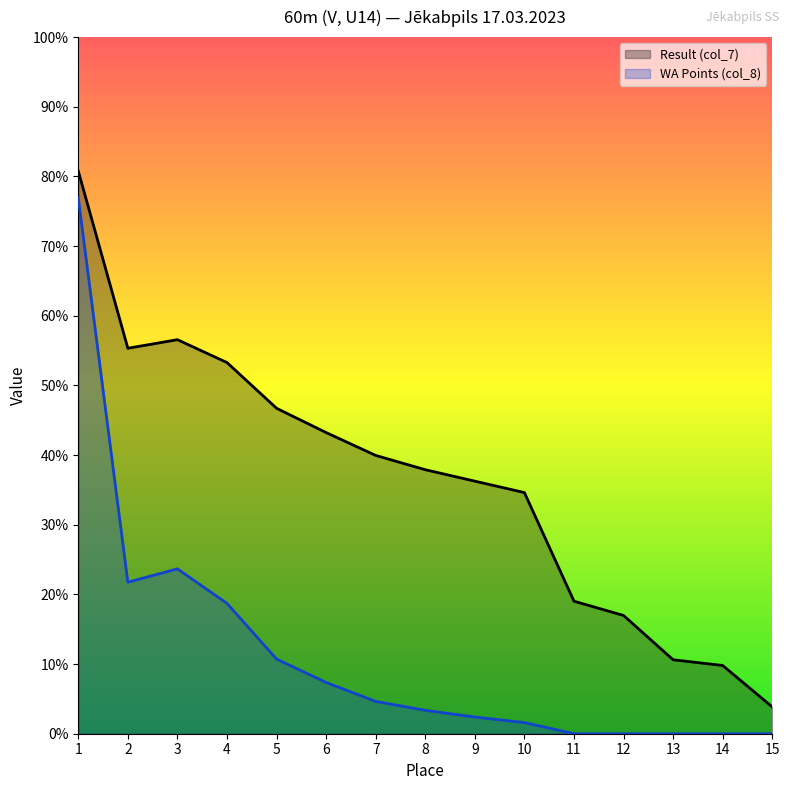

The WA Points (col_8) series shows 123.1 at 3. True or false?

True